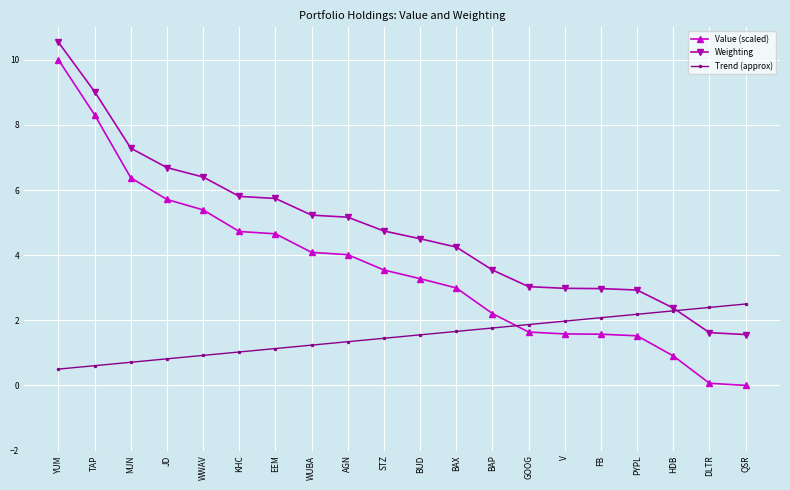

What is the sum of the Weighting values at JD and FB?

9.7